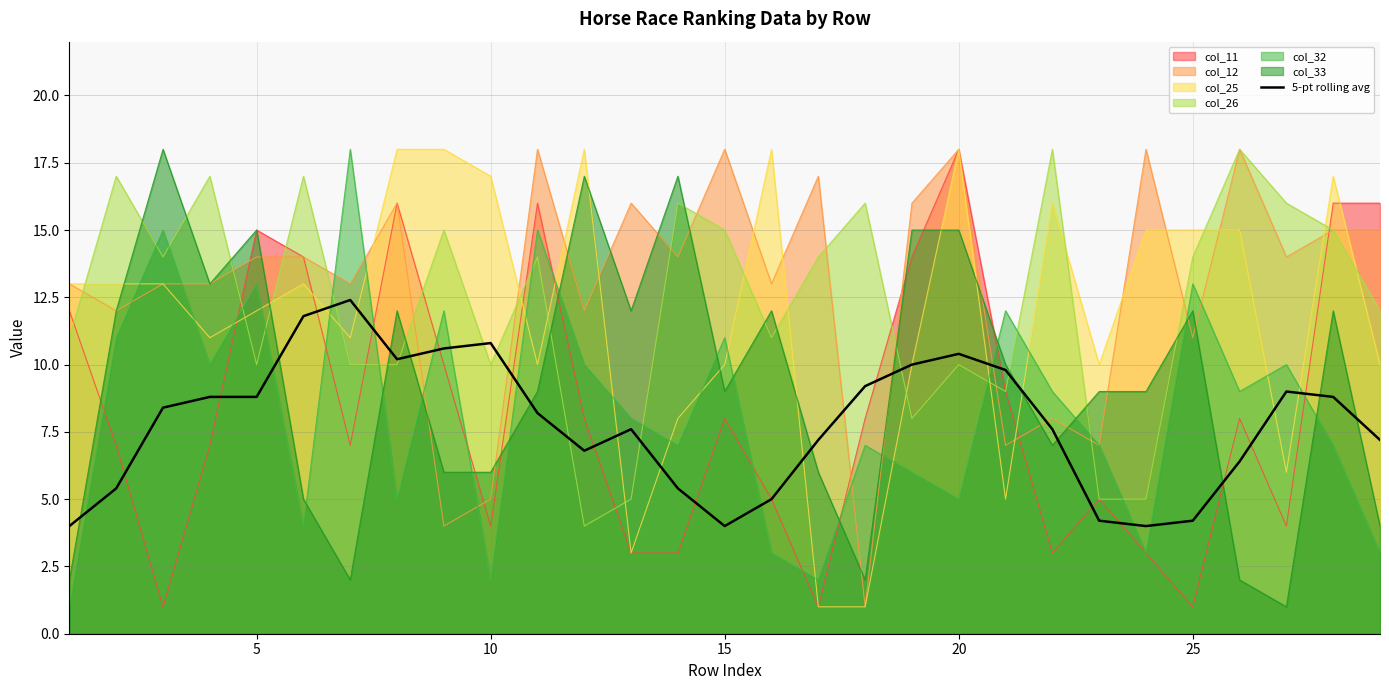

Reading right to left, extract all data points from this chart.

7.2	8.8	9.0	6.4	4.2	4.0	4.2	7.6	9.8	10.4	10.0	9.2	7.2	5.0	4.0	5.4	7.6	6.8	8.2	10.8	10.6	10.2	12.4	11.8	8.8	8.8	8.4	5.4	4.0